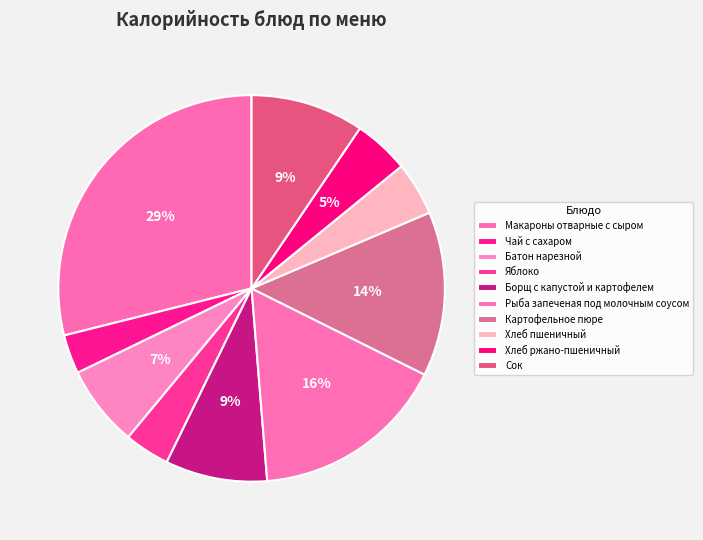

Combined, do Батон нарезной and Сок account for over 50%?

No